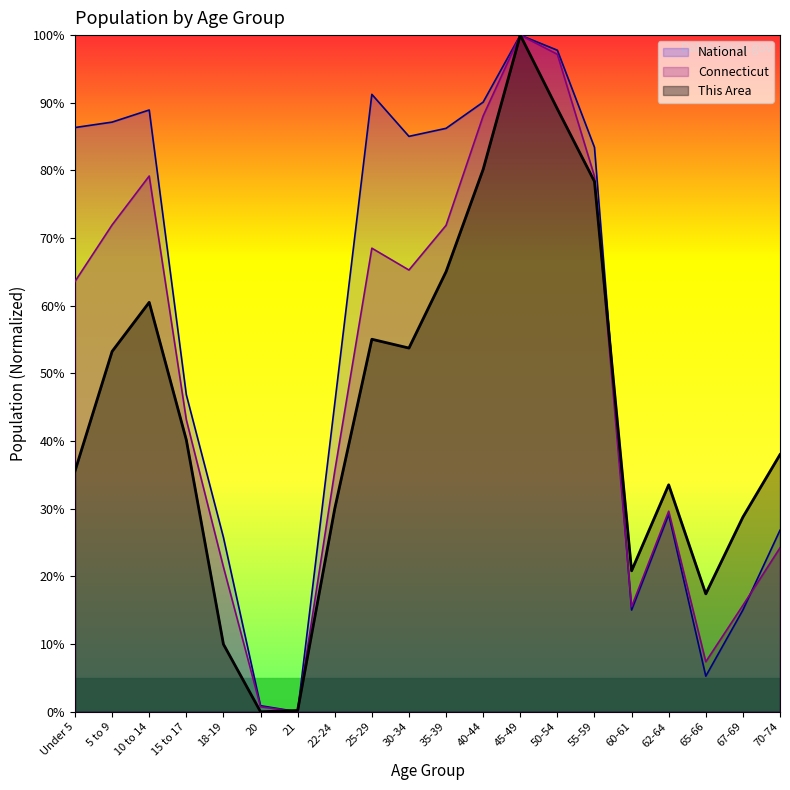

Where is the first local maximum for National?

10 to 14